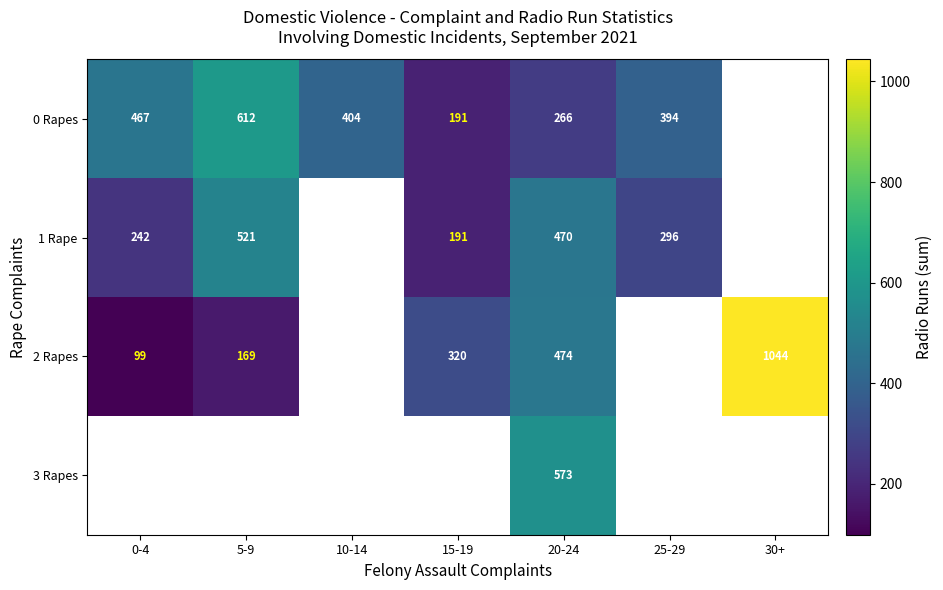

Is the value of 2 Rapes at 20-24 greater than the value of 0 Rapes at 10-14?

Yes